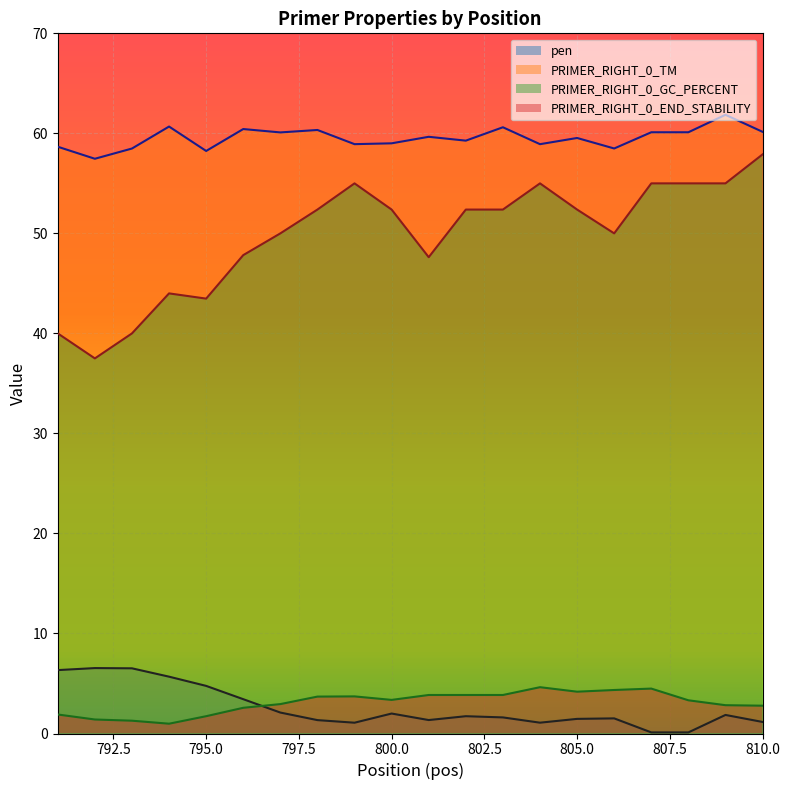

Where does the PRIMER_RIGHT_0_GC_PERCENT series first go above 52?

798